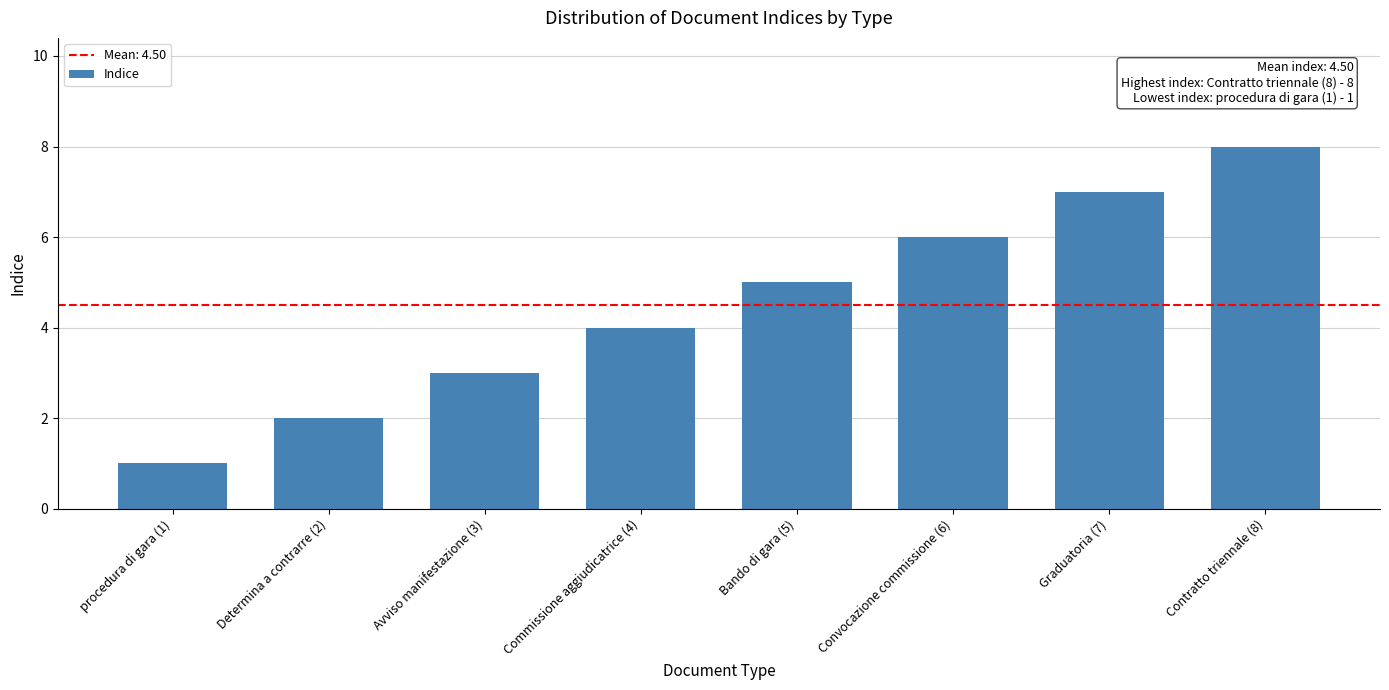

List the labels in order of value, smallest first.

procedura di gara (1), Determina a contrarre (2), Avviso manifestazione (3), Commissione aggiudicatrice (4), Bando di gara (5), Convocazione commissione (6), Graduatoria (7), Contratto triennale (8)